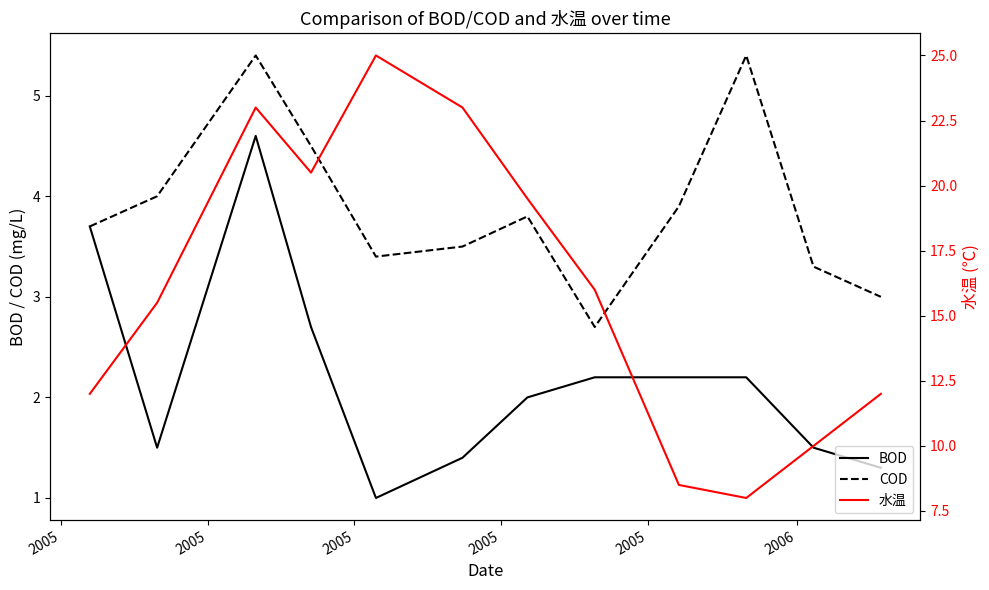

What is the maximum value for COD?

5.4